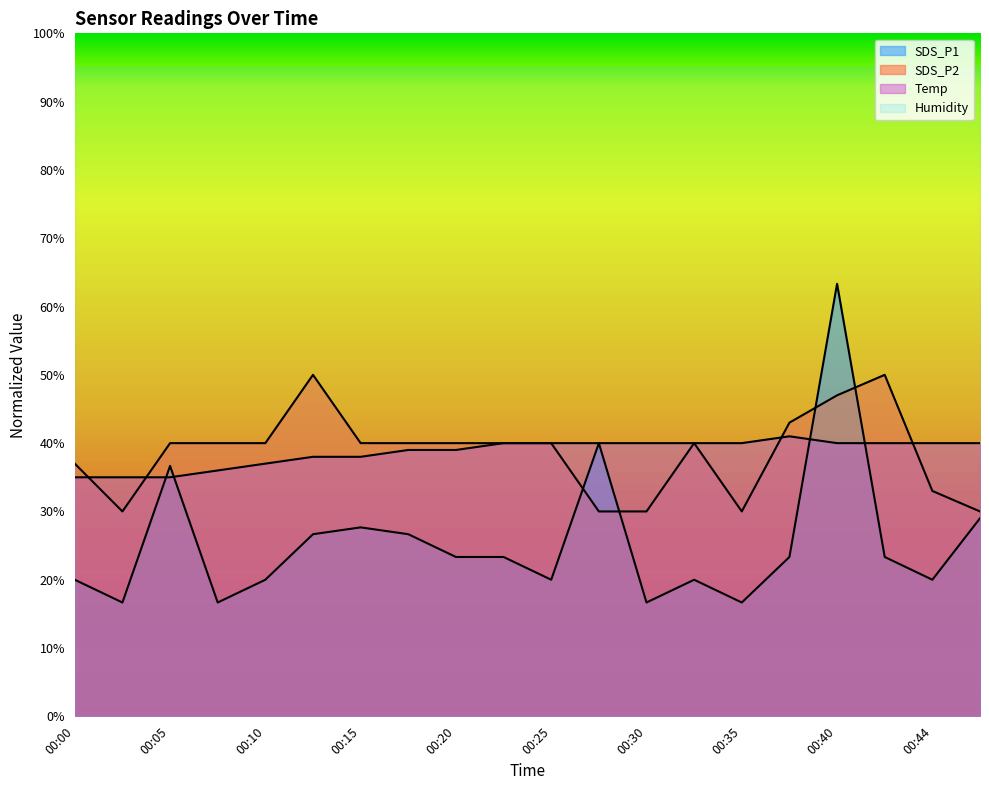

Rank the series at 00:25 from lowest to highest value.

SDS_P1, SDS_P2, Temp